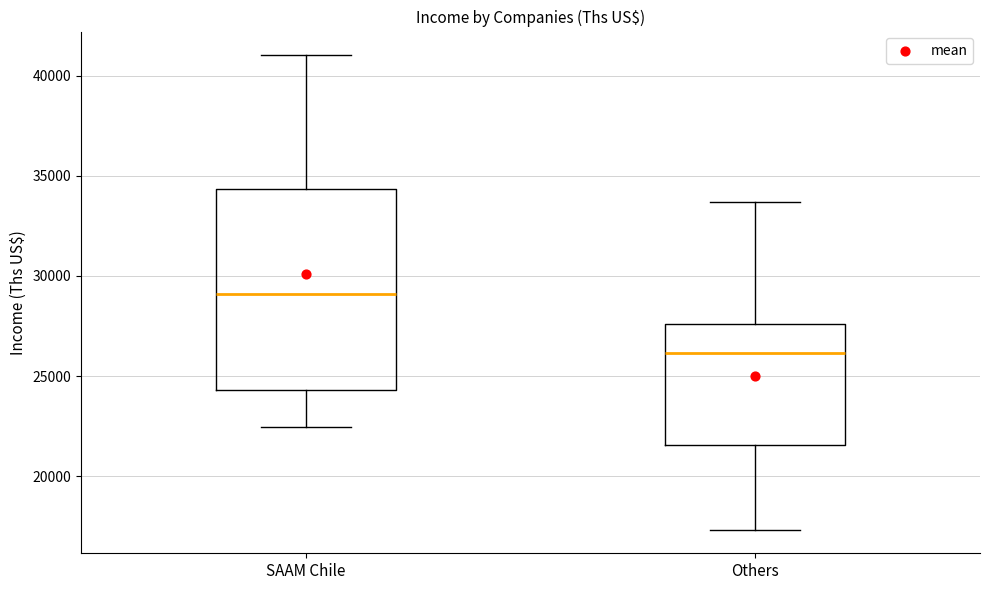

Which box's median line is the lowest?

Others